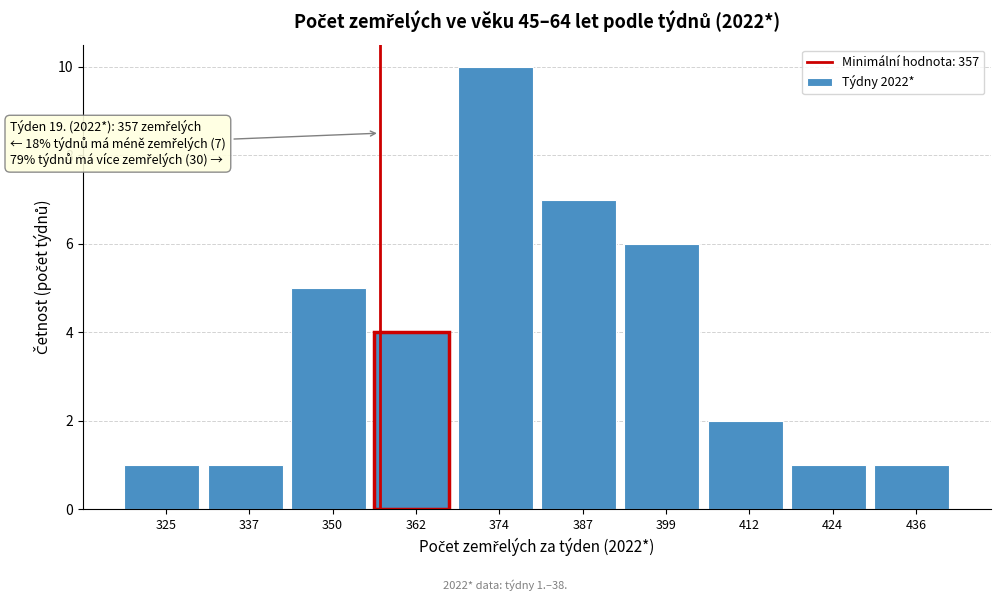

Over which range of the x-axis is the bar tallest?

368.6 to 381.0